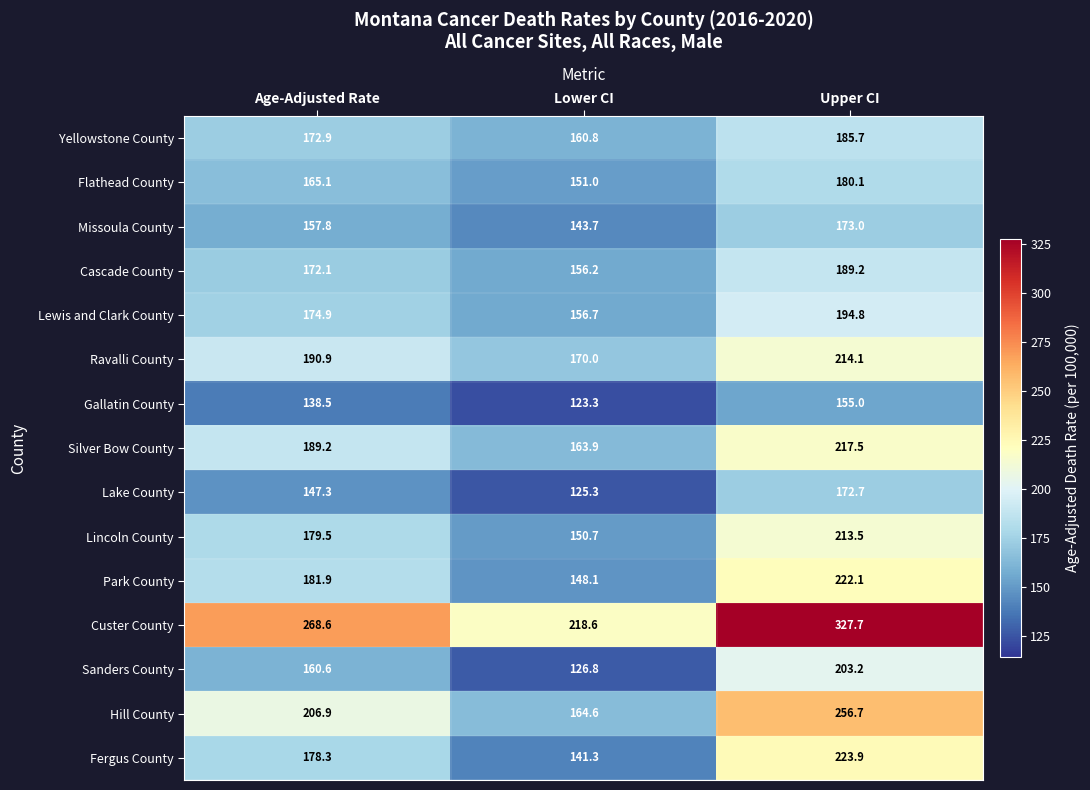

The value of Silver Bow County at Lower CI is 163.9. True or false?

True